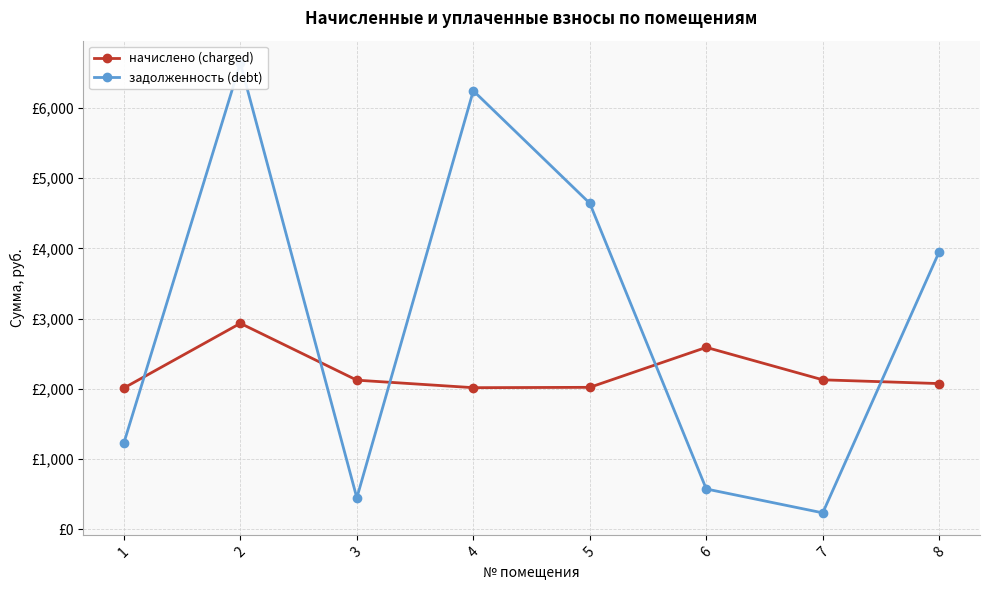

What is the difference between the начислено (charged) values at 2 and 1?

920.3